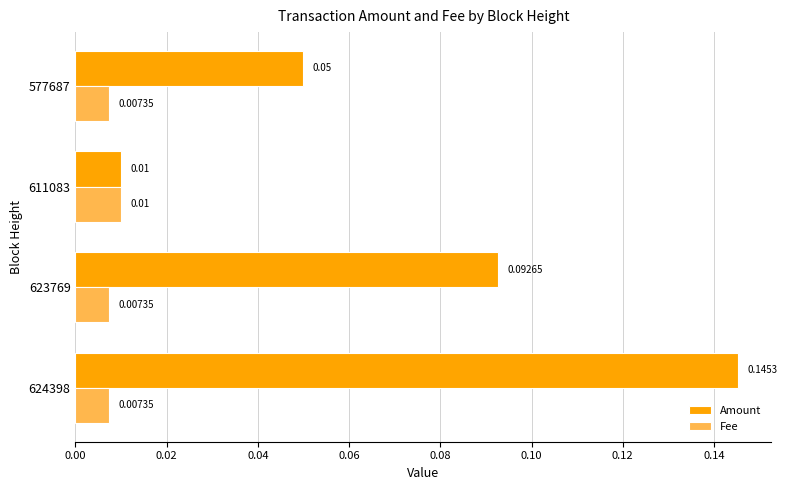

List the series in order of their peak value, lowest first.

Fee, Amount